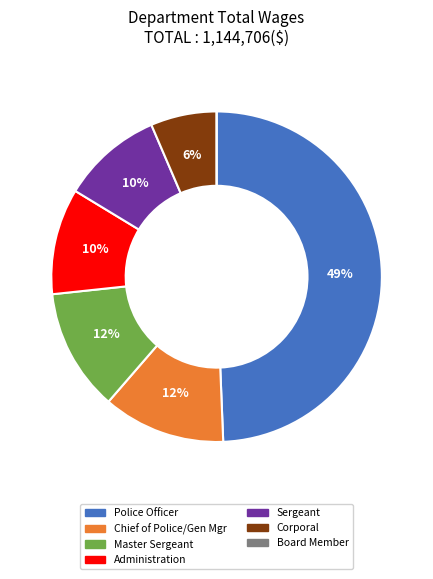

The Master Sergeant slice represents 22% of the pie. True or false?

False